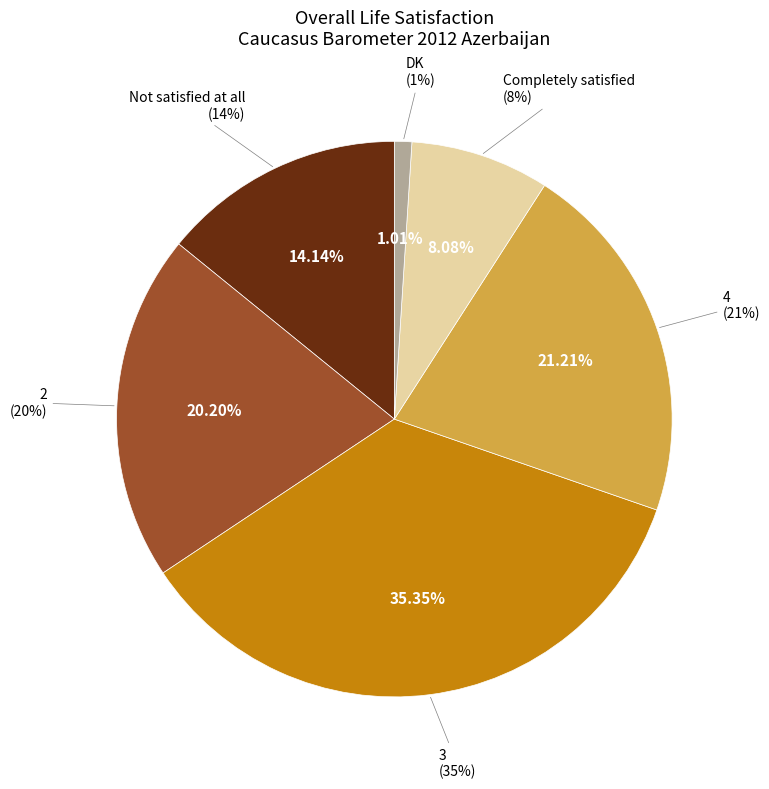

How many slices are in this pie chart?

6